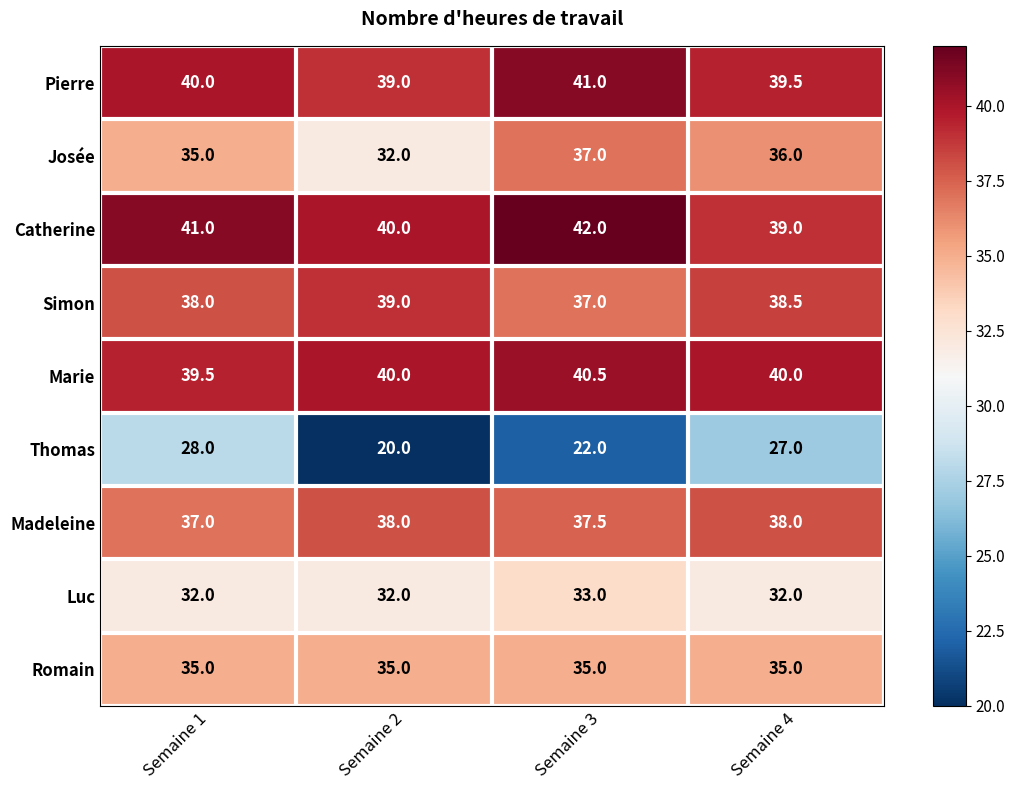

The Josée series shows 35.0 at Semaine 1. True or false?

True